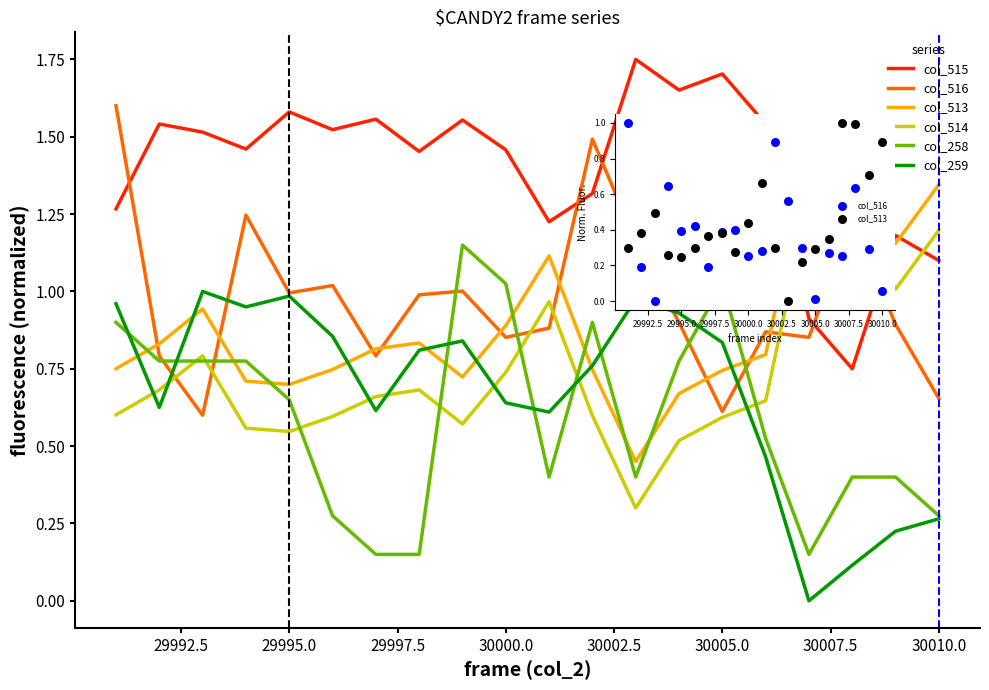

At how many categories does at least one series exceed 0?

20